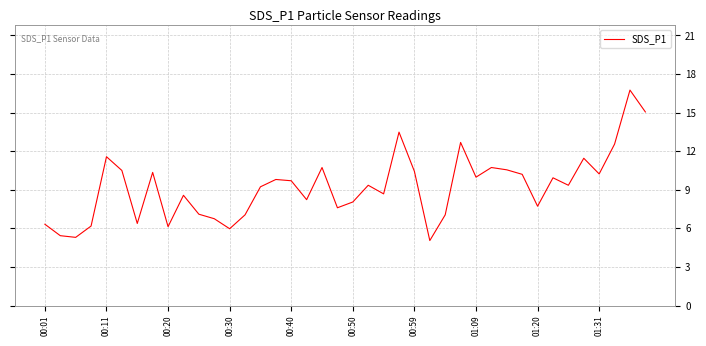

What is the difference between the maximum and minimum values?

11.7